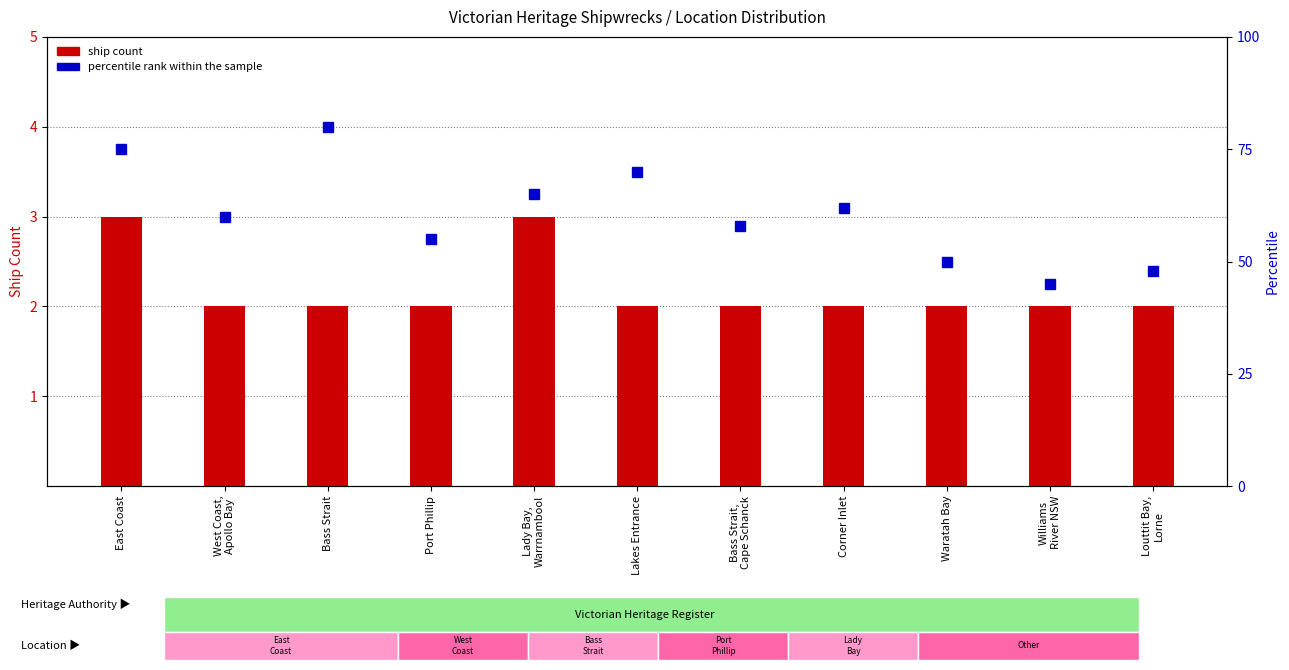

What is the total value across all series at Port Phillip?

57